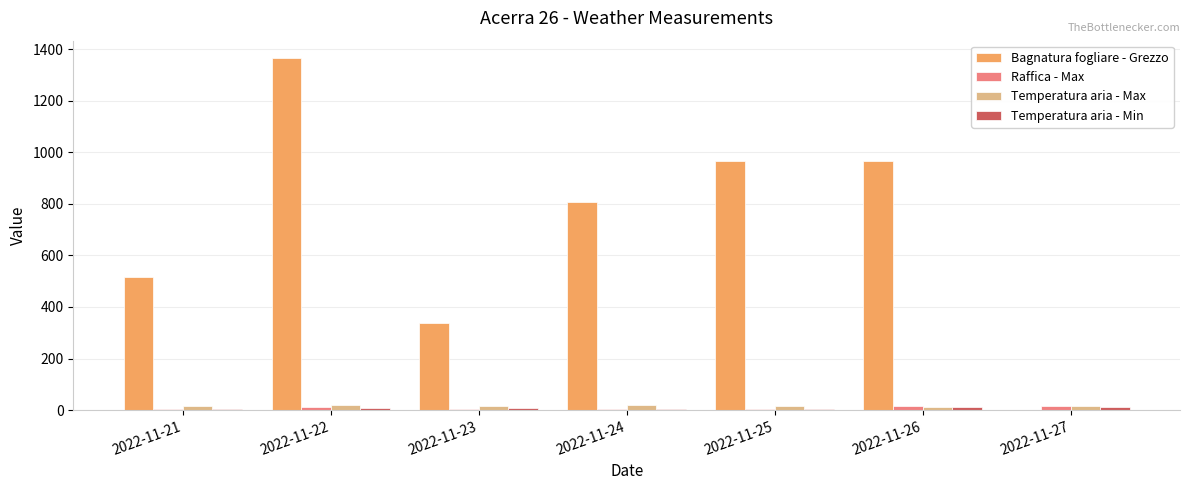

Which label corresponds to the largest value in the chart?

2022-11-22